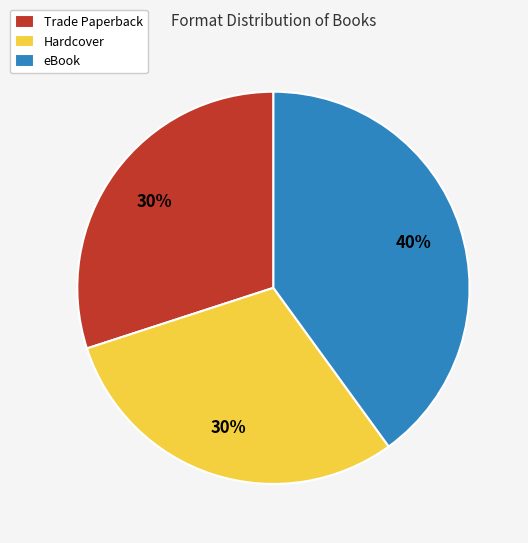

Approximately how many times larger is the value at eBook compared to Hardcover?

1.3